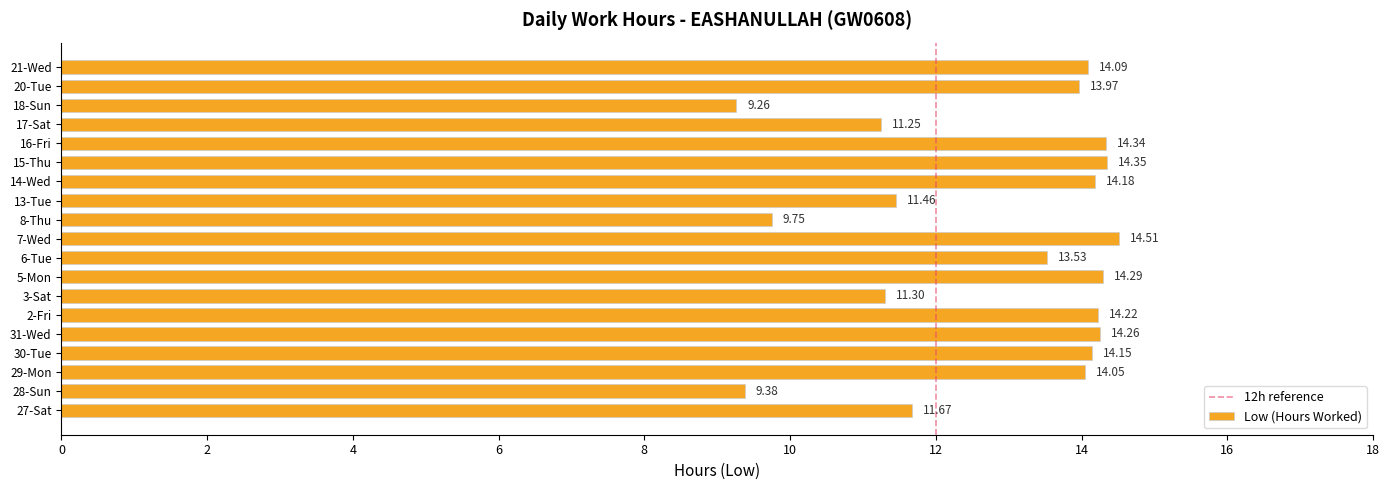

How many bars are there in total?

19